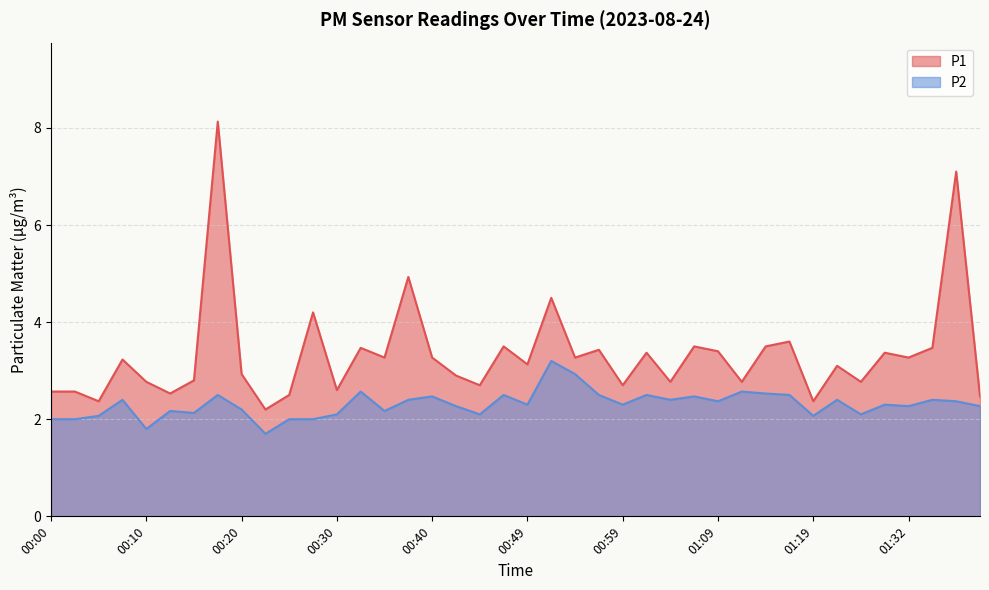

What position from the left is 01:02?

26